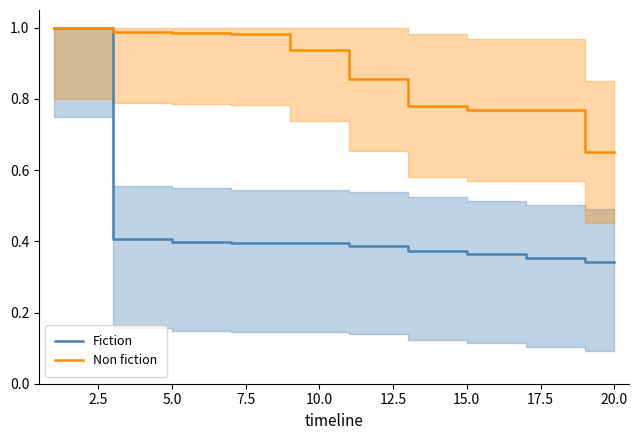

The value of Fiction at 5.0 is 0.4. True or false?

True